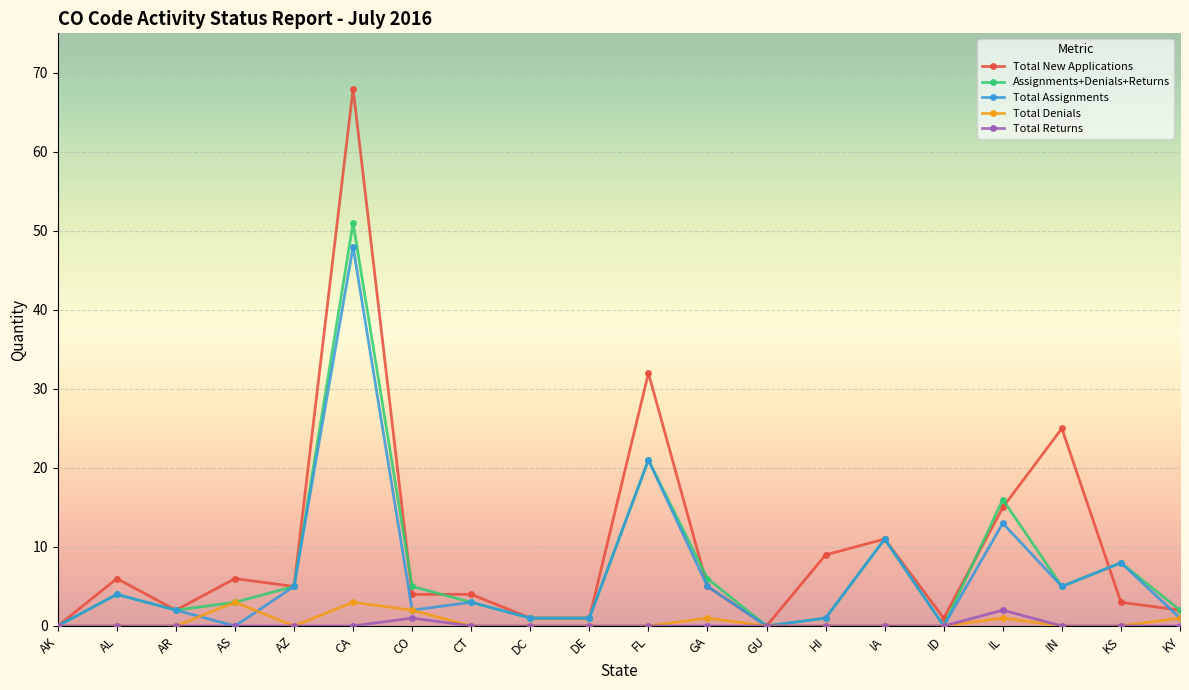

Rank the series by their maximum value, from lowest to highest.

Total Returns, Total Denials, Total Assignments, Assignments+Denials+Returns, Total New Applications